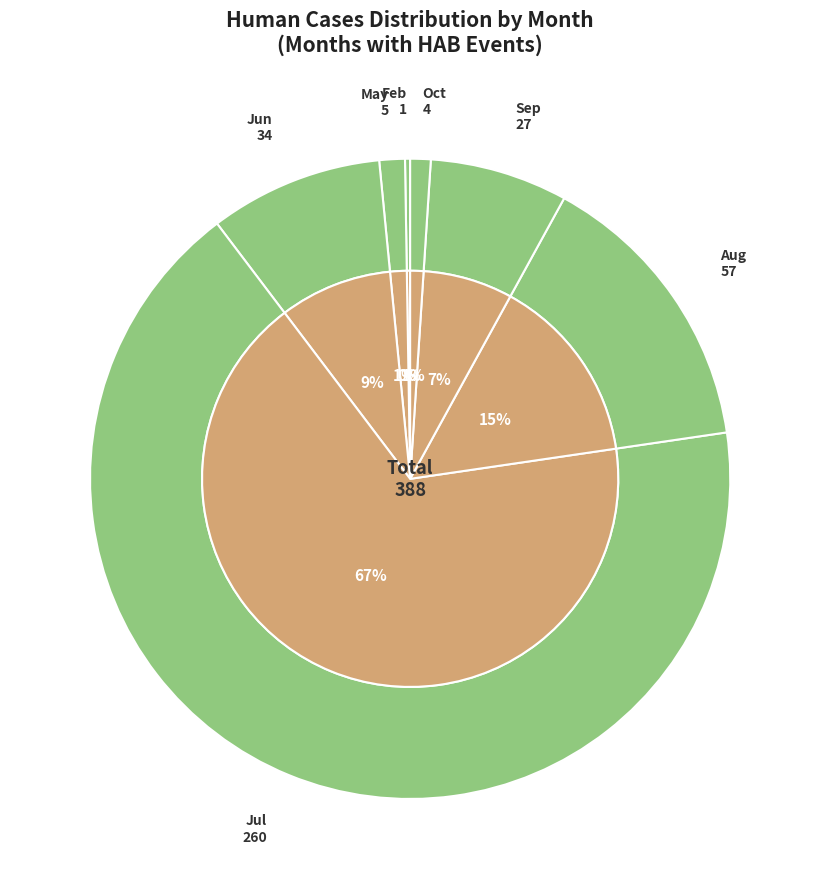

To the nearest percent, what portion does Jul represent?

67%